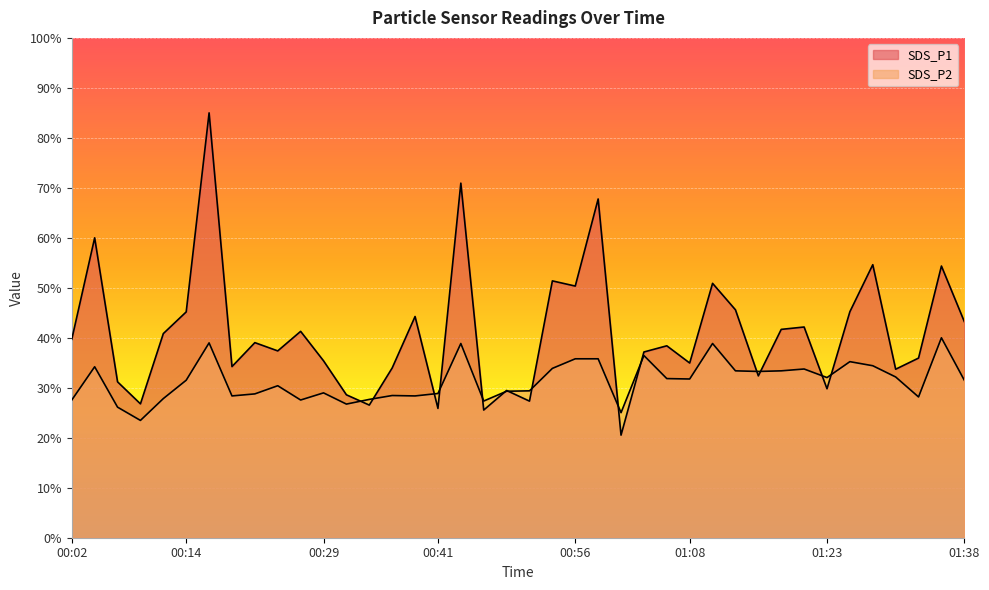

What is the difference between the second highest and minimum values in the SDS_P2 series?

15.5